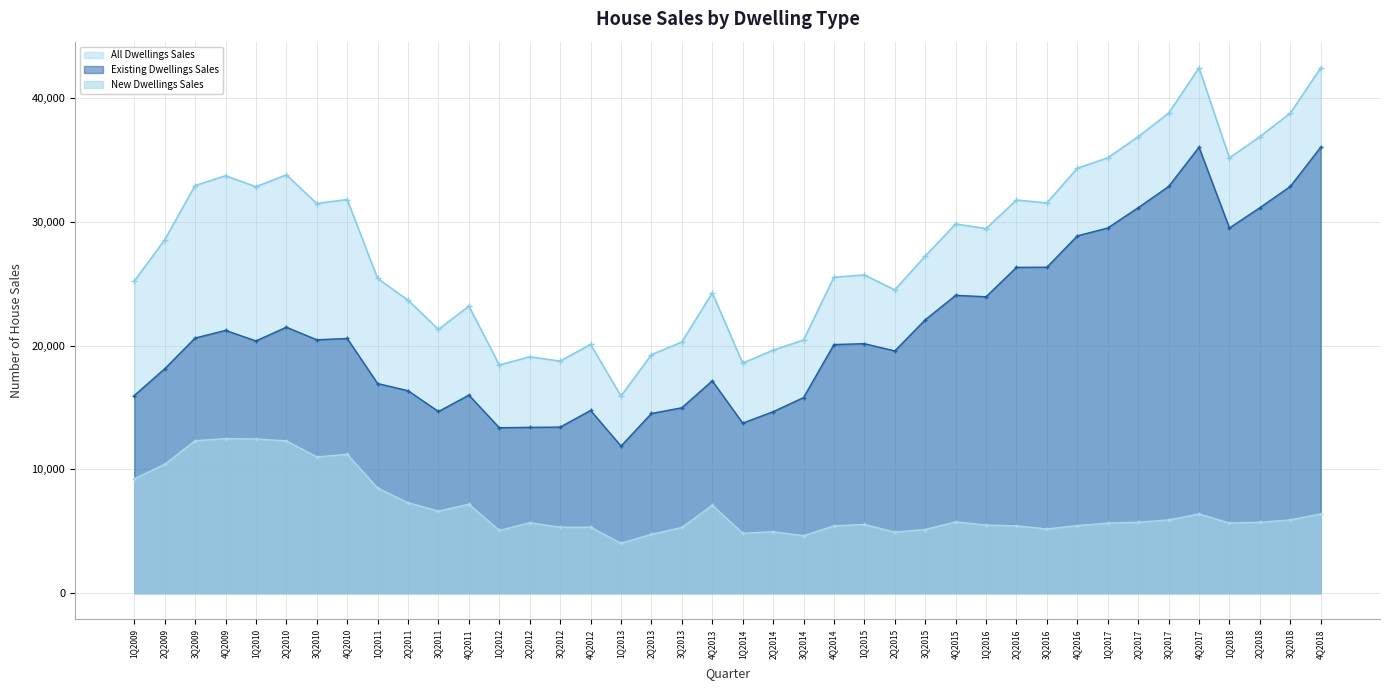

Where does the All Dwellings Sales series first go above 28550?

3Q2009